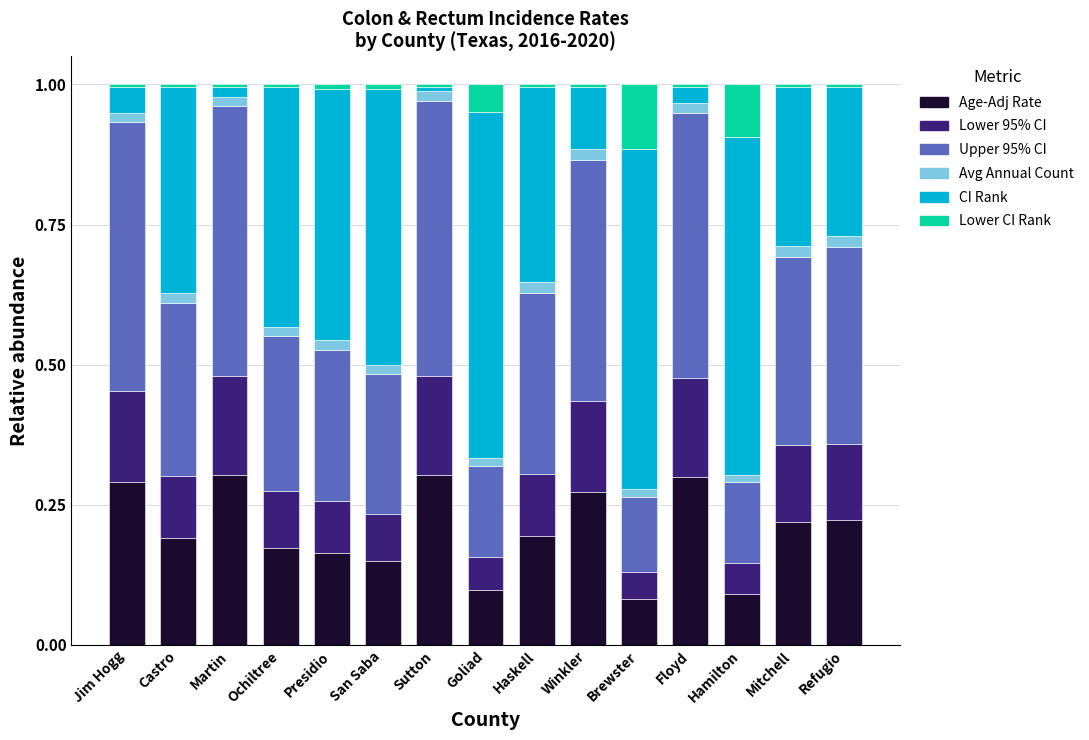

Which series has the largest total across all categories?

Upper 95% CI